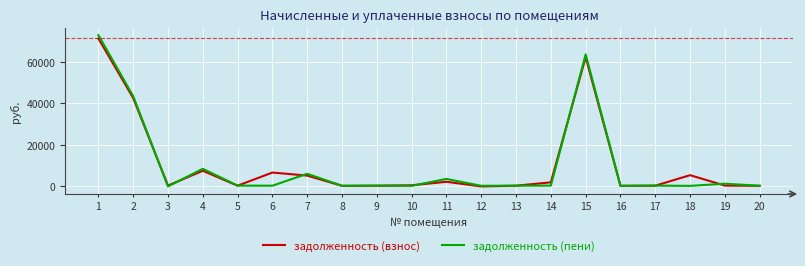

Rank the series at 4 from lowest to highest value.

задолженность (взнос), задолженность (пени)